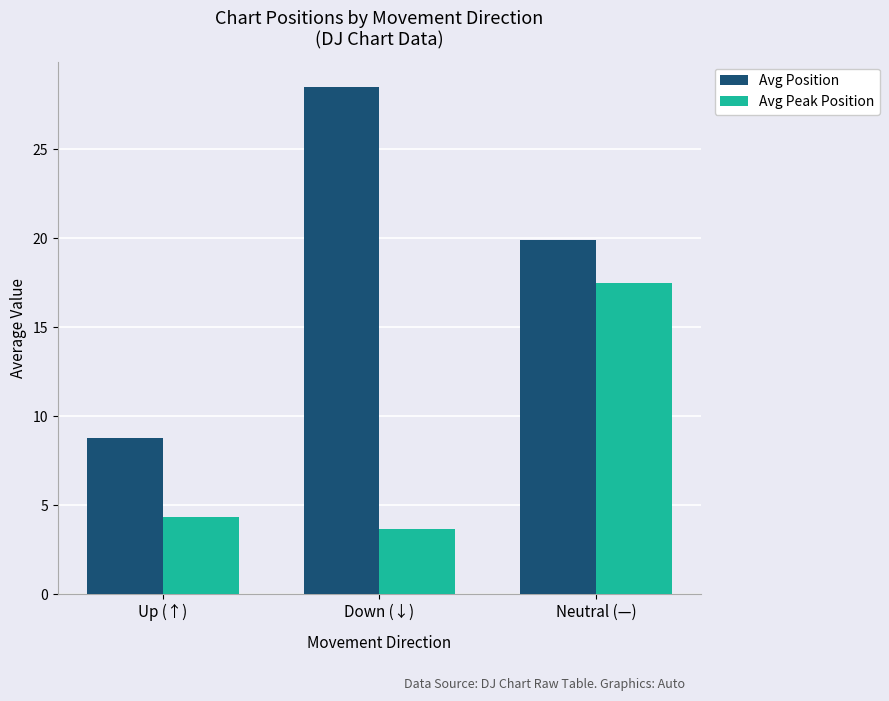

Does the chart contain stacked bars?

No